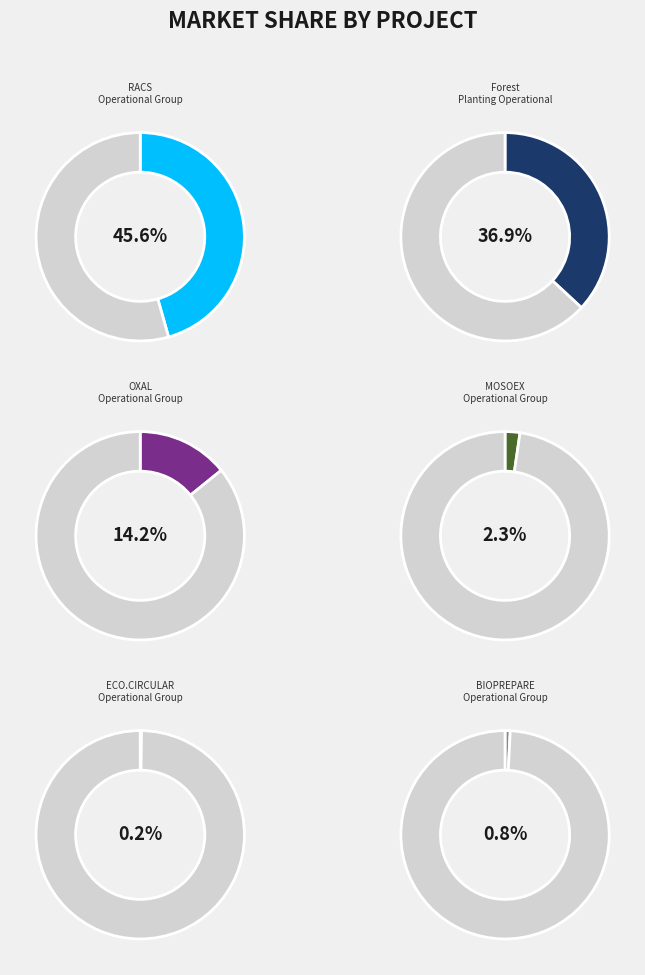

Rank the categories by value from highest to lowest.

RACS Operational Group, Forest Planting Operational Group, OXAL Operational Group, MOSOEX Operational Group, BIOPREPARE Operational Group, ECO.CIRCULAR Operational Group